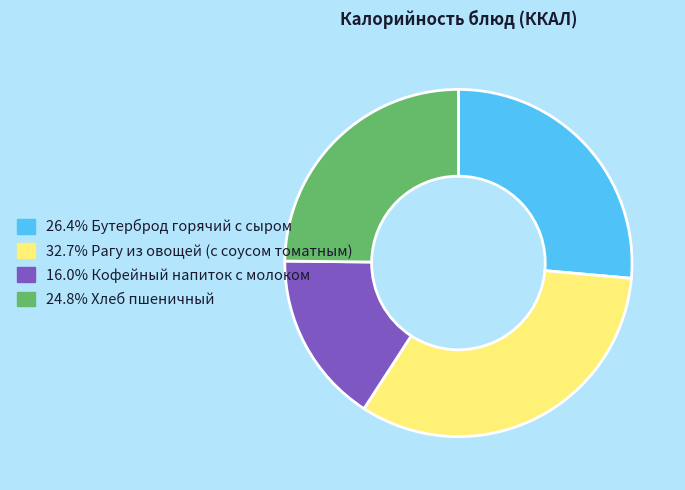

To the nearest percent, what is the average slice percentage?

25%